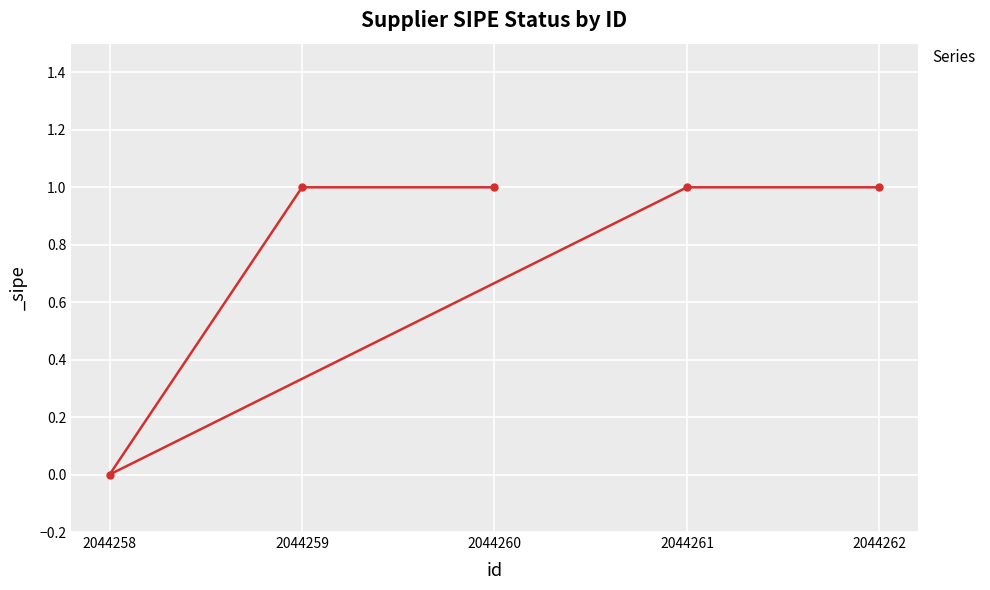

Approximately how many times larger is the value at 2044259 compared to 2044262?

1.0